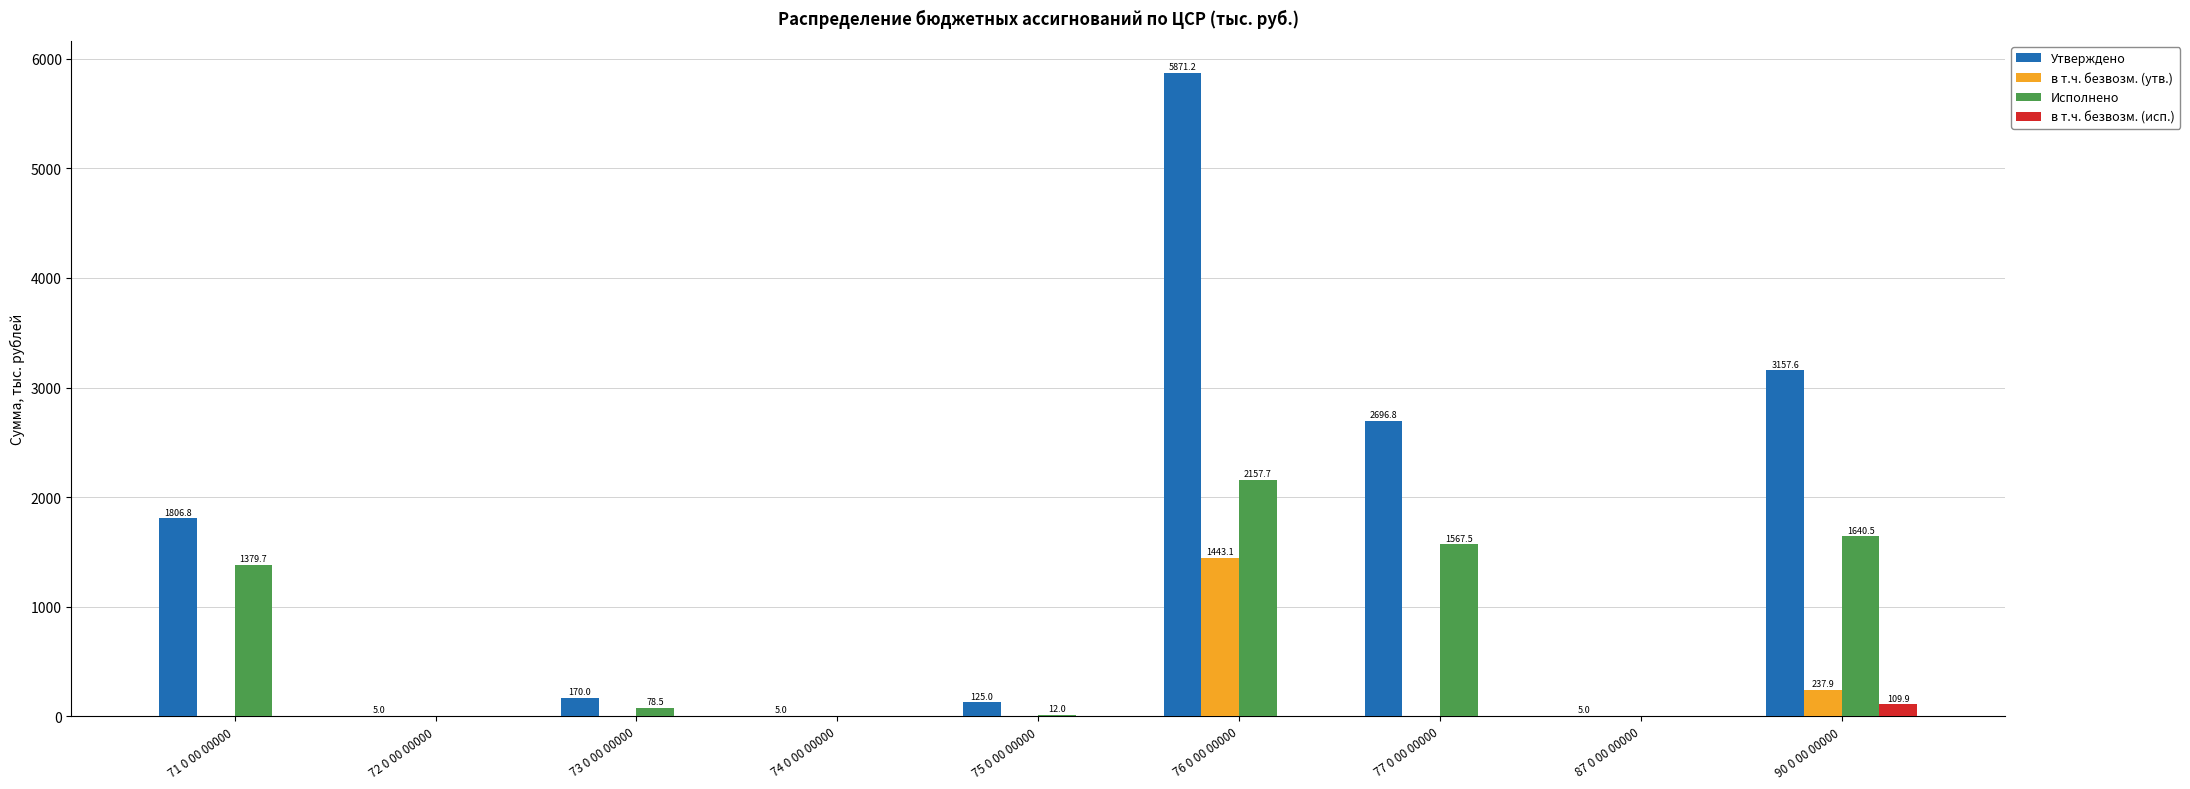

Which series has the largest total across all categories?

Утверждено